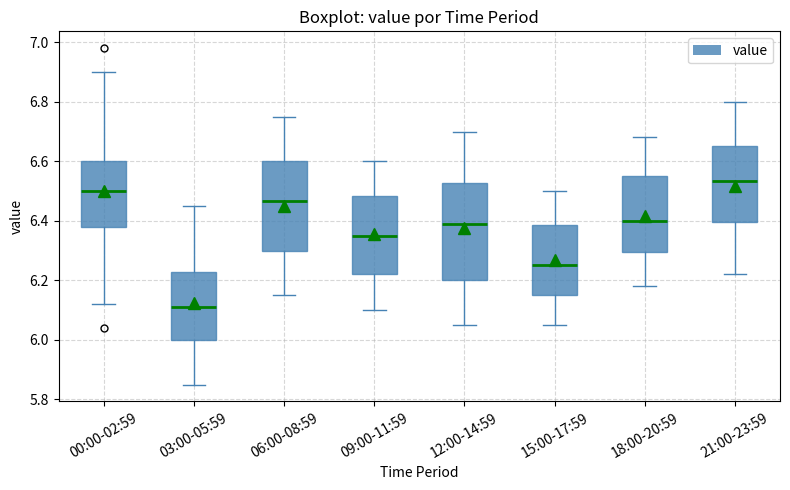

Reading left to right, transcribe this box plot: for each box, give where its median line is, the range the box spans, and where its two whiskers end, as read against the y-axis. The values are not printed on the chart, so give them approximately, as read against the axis.

00:00-02:59: median 6.50, box 6.38 to 6.60, whiskers 6.12 to 6.90
03:00-05:59: median 6.12, box 6.00 to 6.22, whiskers 5.86 to 6.46
06:00-08:59: median 6.46, box 6.30 to 6.60, whiskers 6.16 to 6.76
09:00-11:59: median 6.36, box 6.22 to 6.48, whiskers 6.10 to 6.60
12:00-14:59: median 6.40, box 6.20 to 6.52, whiskers 6.06 to 6.70
15:00-17:59: median 6.26, box 6.16 to 6.38, whiskers 6.06 to 6.50
18:00-20:59: median 6.40, box 6.30 to 6.56, whiskers 6.18 to 6.68
21:00-23:59: median 6.54, box 6.40 to 6.66, whiskers 6.22 to 6.80